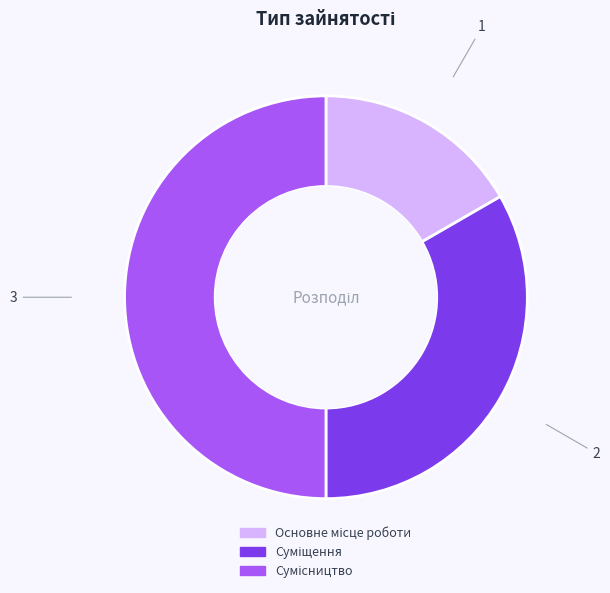

What is the smallest slice in the pie chart?

Основне місце роботи